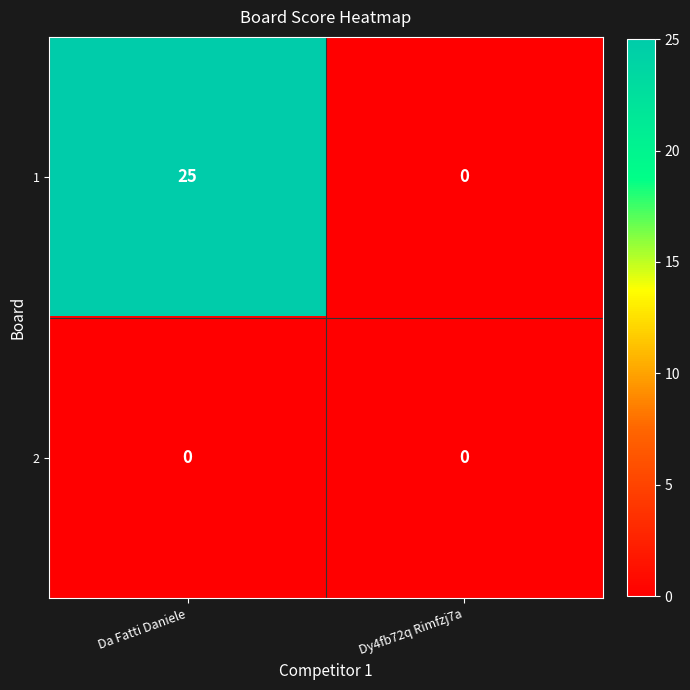

How many distinct data groups are displayed?

2